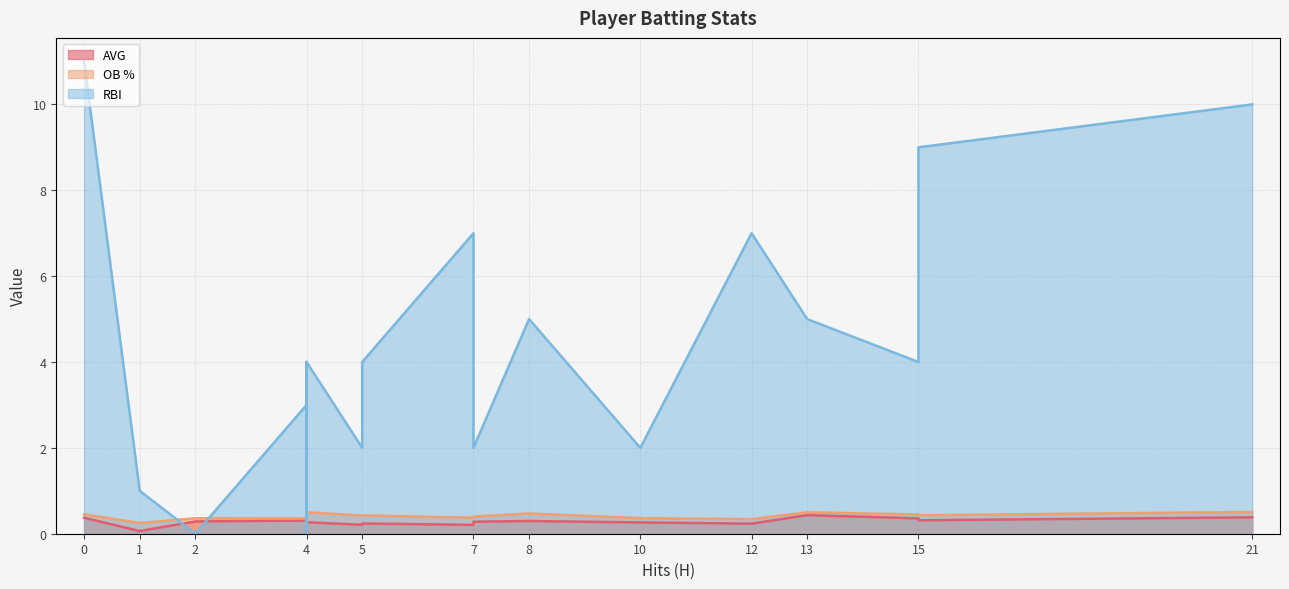

How many times do RBI and AVG cross each other?

2